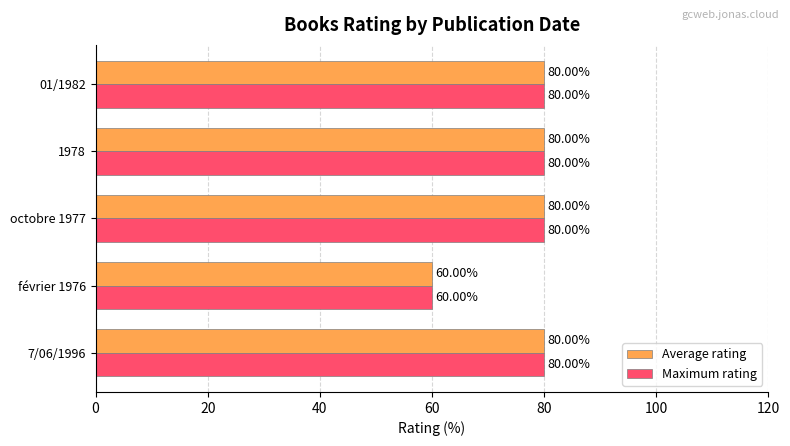

How many categories are shown in the chart?

5